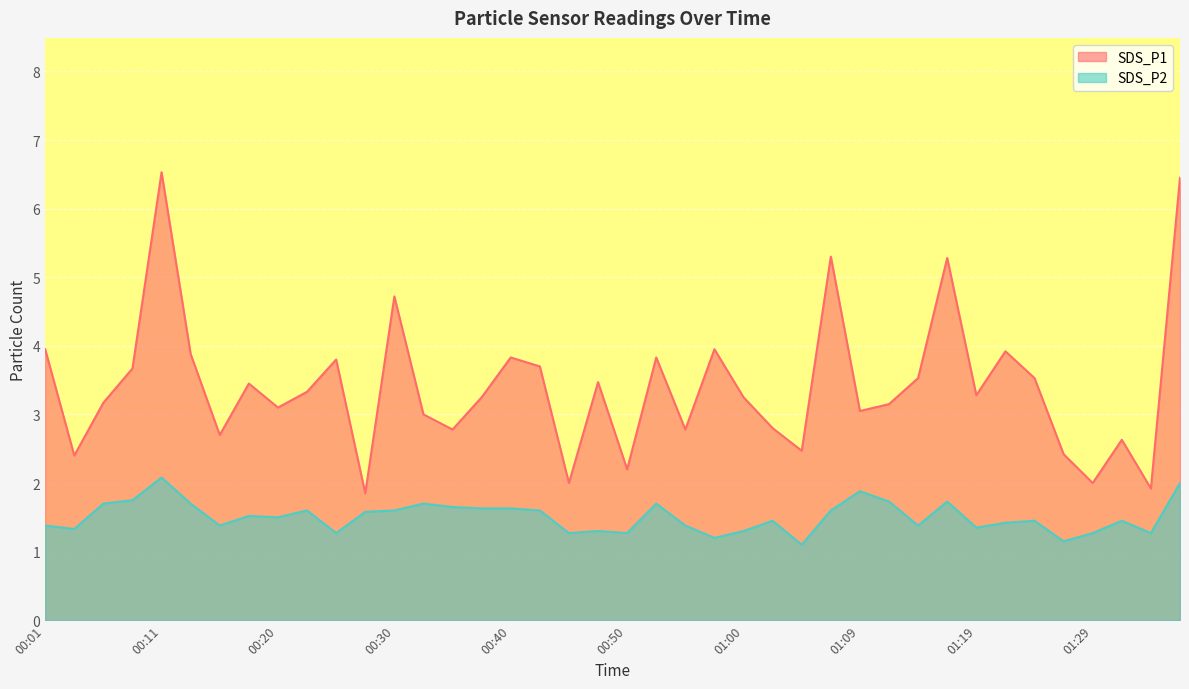

True or false: SDS_P2 and SDS_P1 cross at least once.

False